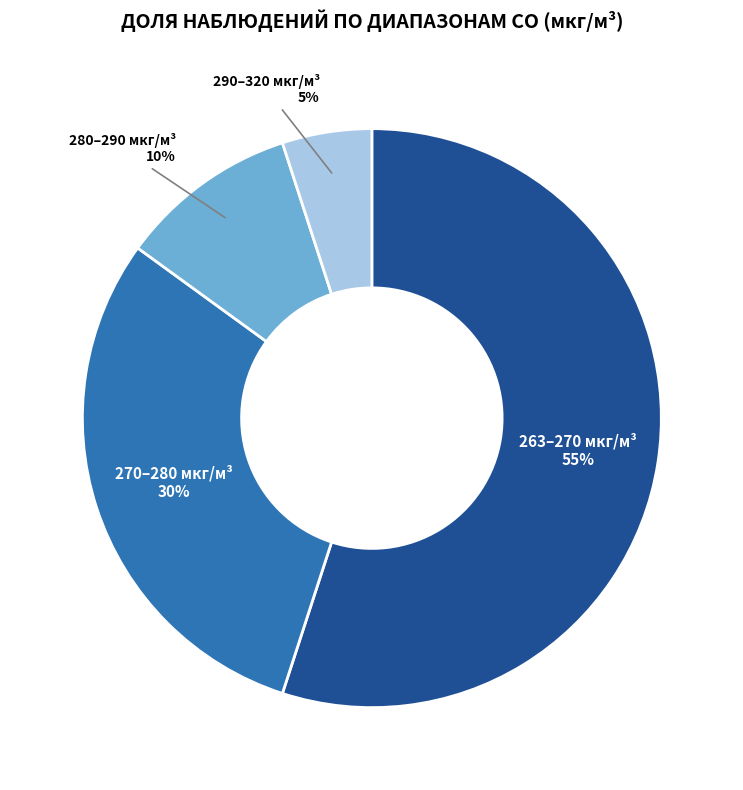

Does any single category account for the majority?

Yes